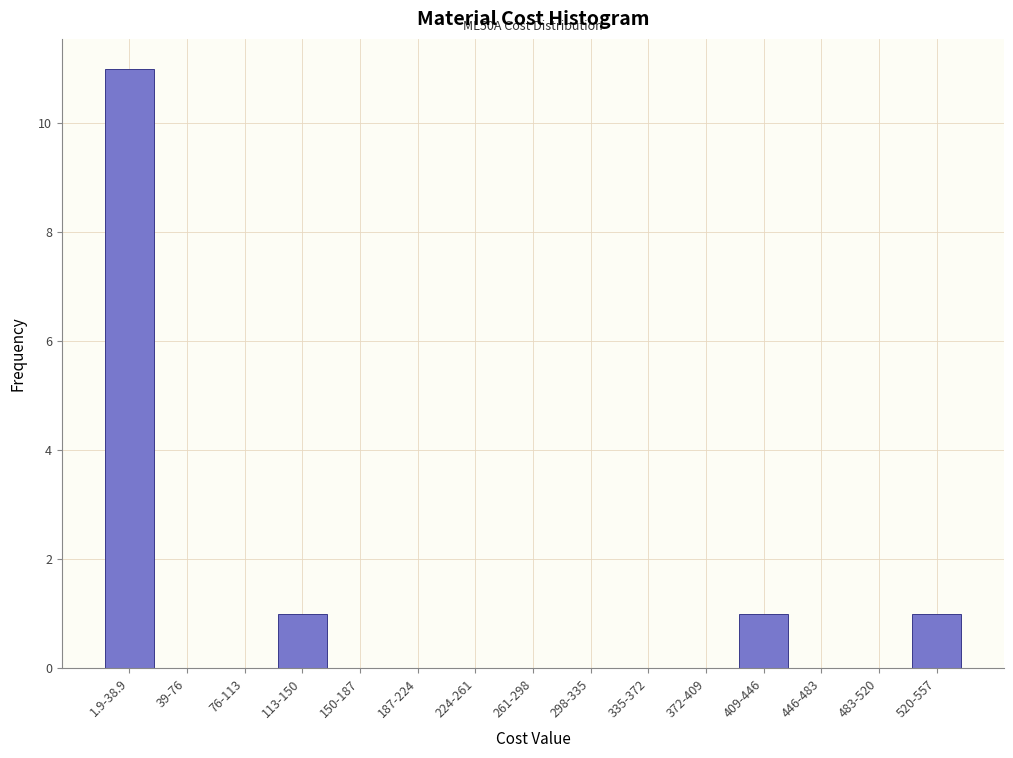

Reading left to right, what are all the values shown in this chart?

1.9-38.9=11	39-76=0	76-113=0	113-150=1	150-187=0	187-224=0	224-261=0	261-298=0	298-335=0	335-372=0	372-409=0	409-446=1	446-483=0	483-520=0	520-557=1